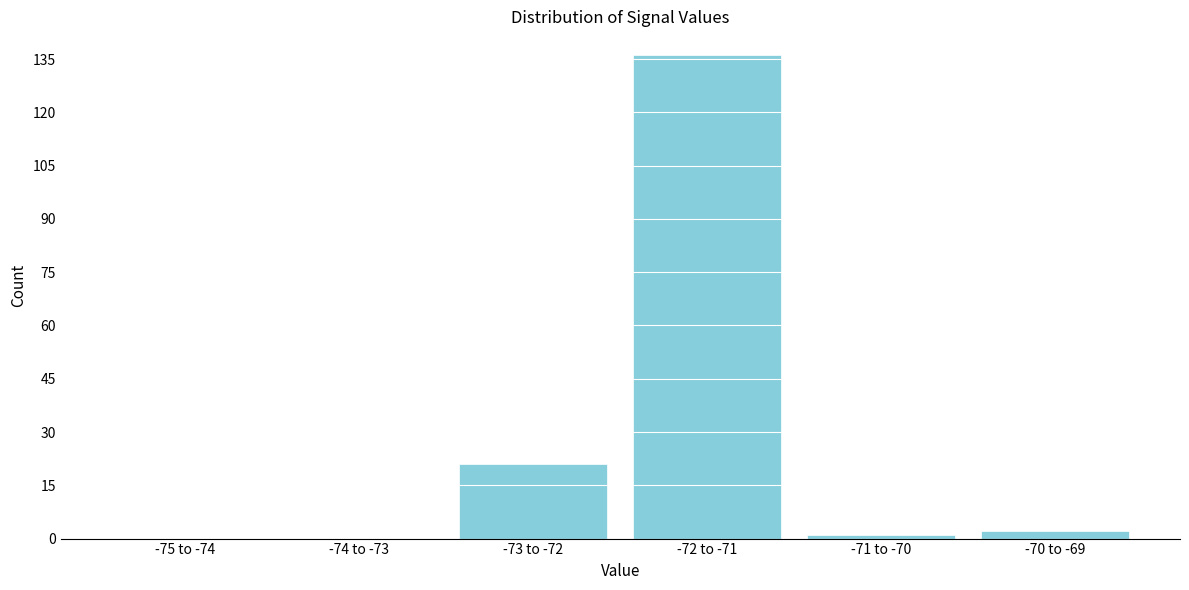

Reading right to left, transcribe all the data shown in this chart.

-70 to -69=2	-71 to -70=1	-72 to -71=136	-73 to -72=21	-74 to -73=0	-75 to -74=0